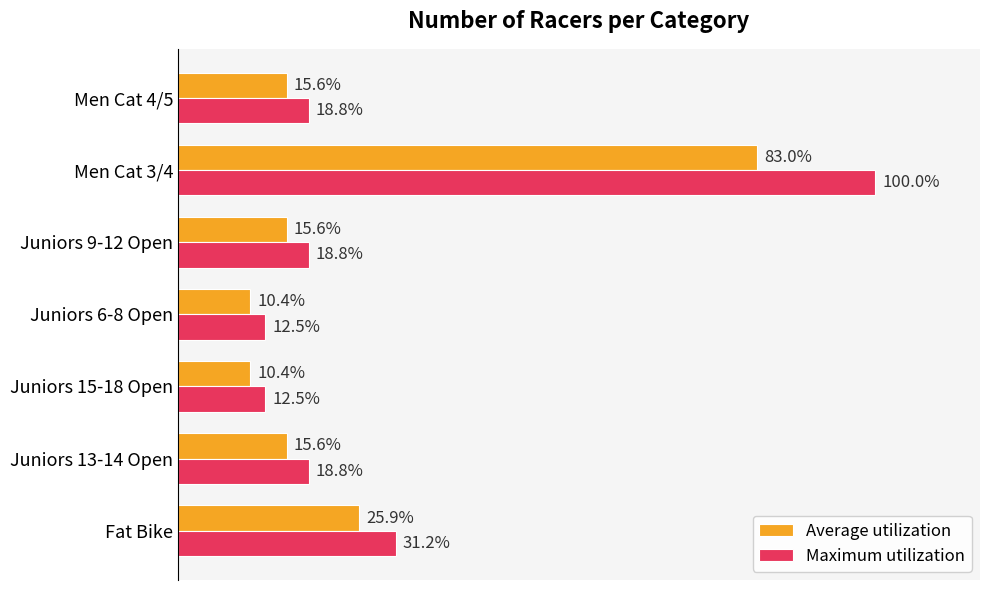

At which category is the sum across all series the highest?

Men Cat 3/4